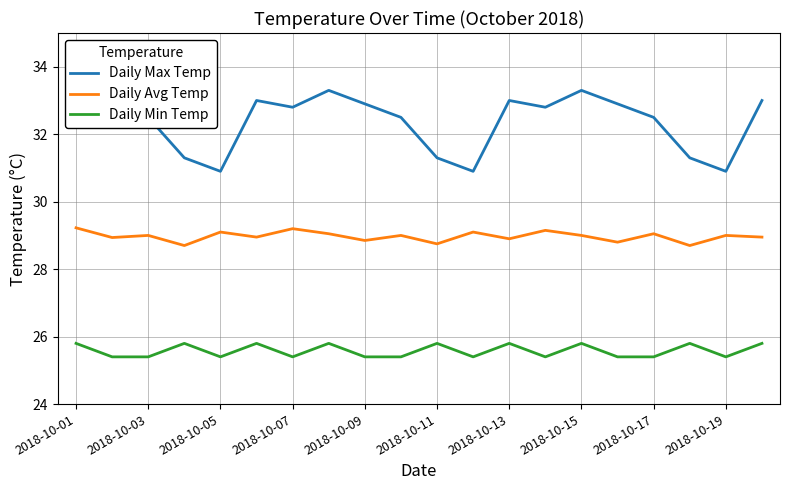

List the series in order of their overall mean, highest first.

Daily Max Temp, Daily Avg Temp, Daily Min Temp